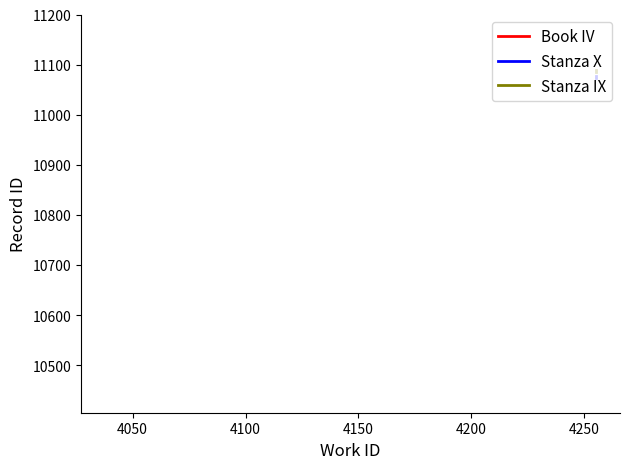

True or false: Stanza X and Stanza IX cross at least once.

False